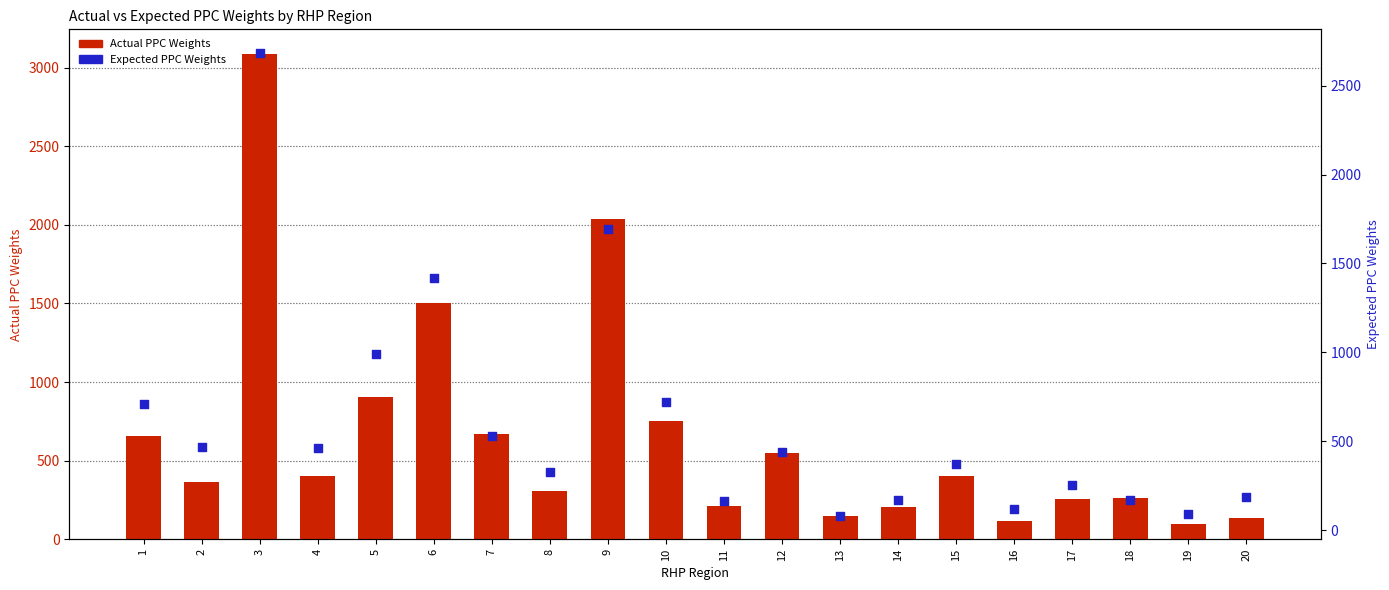

Which series contains the highest Y value?

Actual PPC Weights